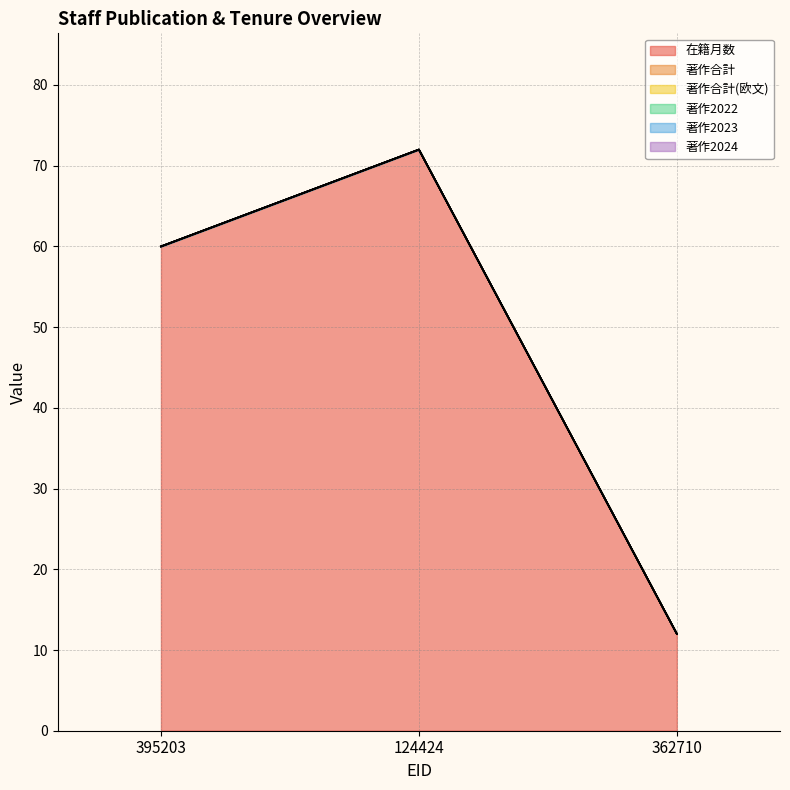

What is the total value across all series at 362710?

12